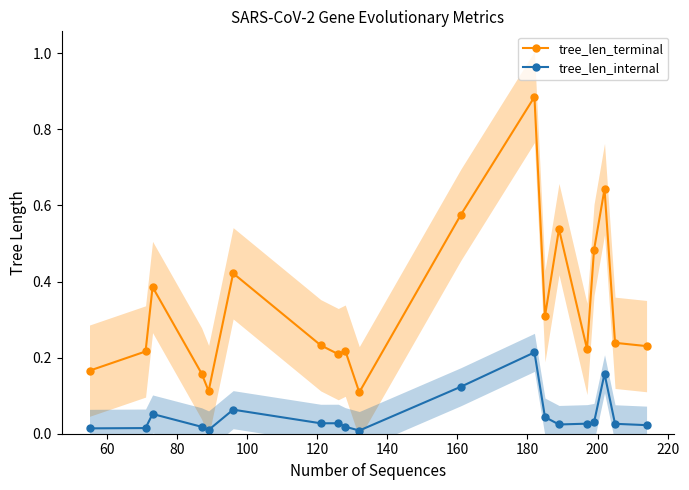

True or false: tree_len_internal and tree_len_terminal cross at least once.

False